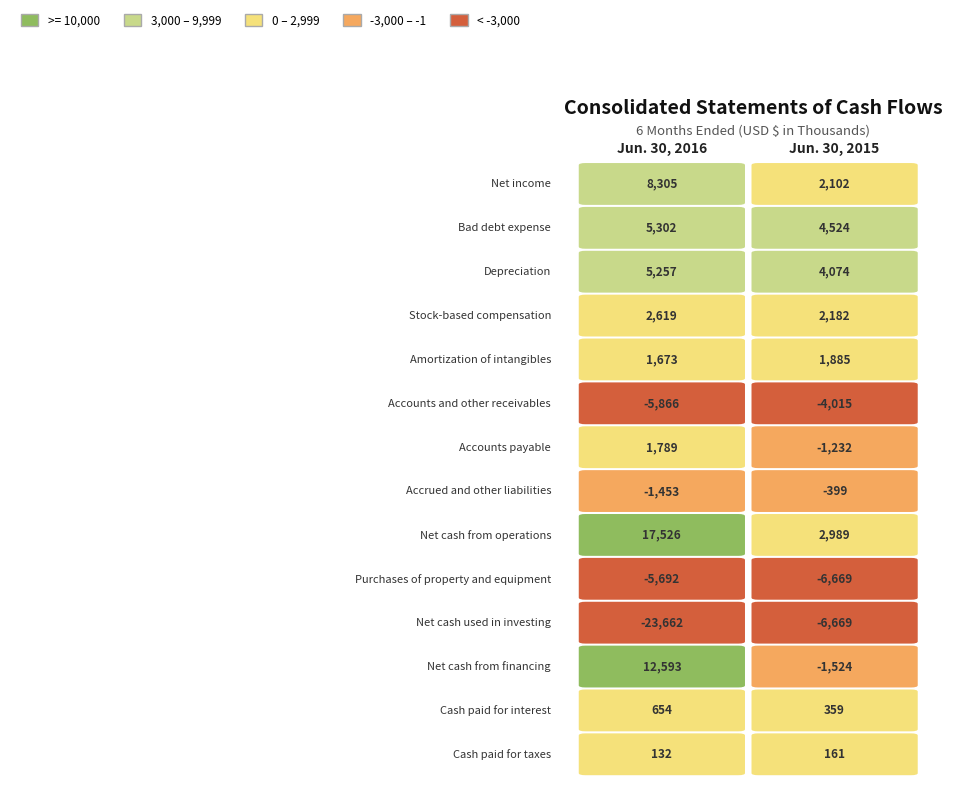

Count the number of data series in this chart.

14